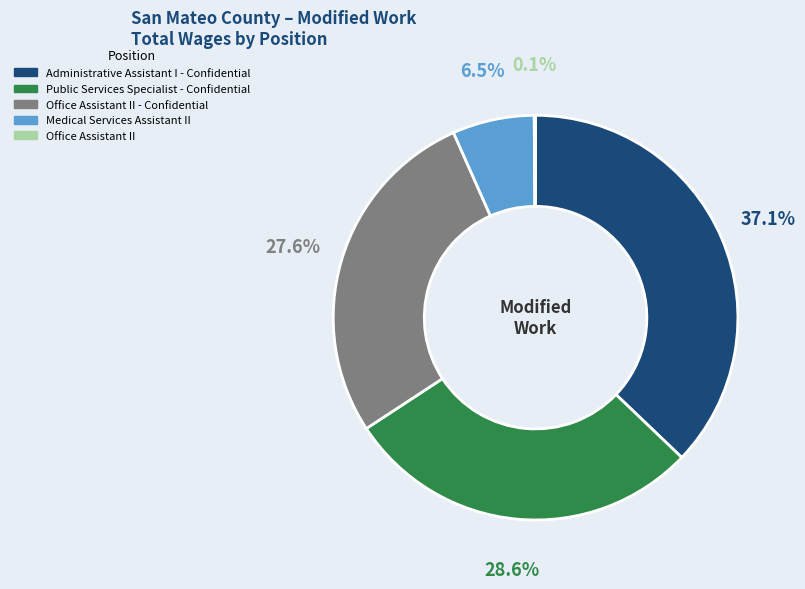

Is there any slice that represents more than half of the pie?

No